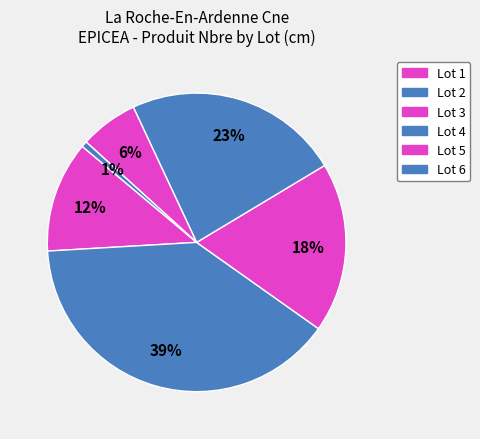

Rank the categories by value from highest to lowest.

Lot 2, Lot 4, Lot 3, Lot 1, Lot 5, Lot 6